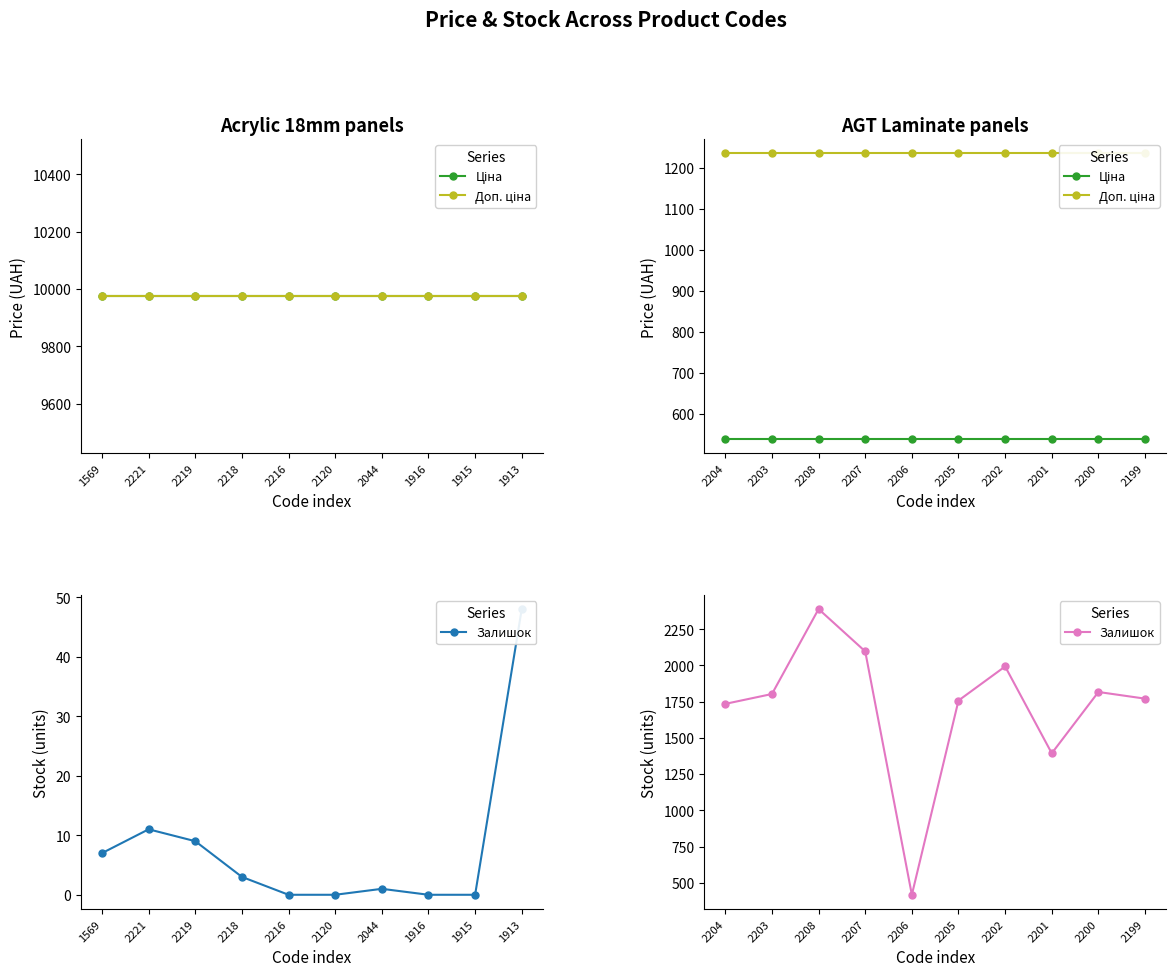

At which label does Ціна reach its peak?

2204